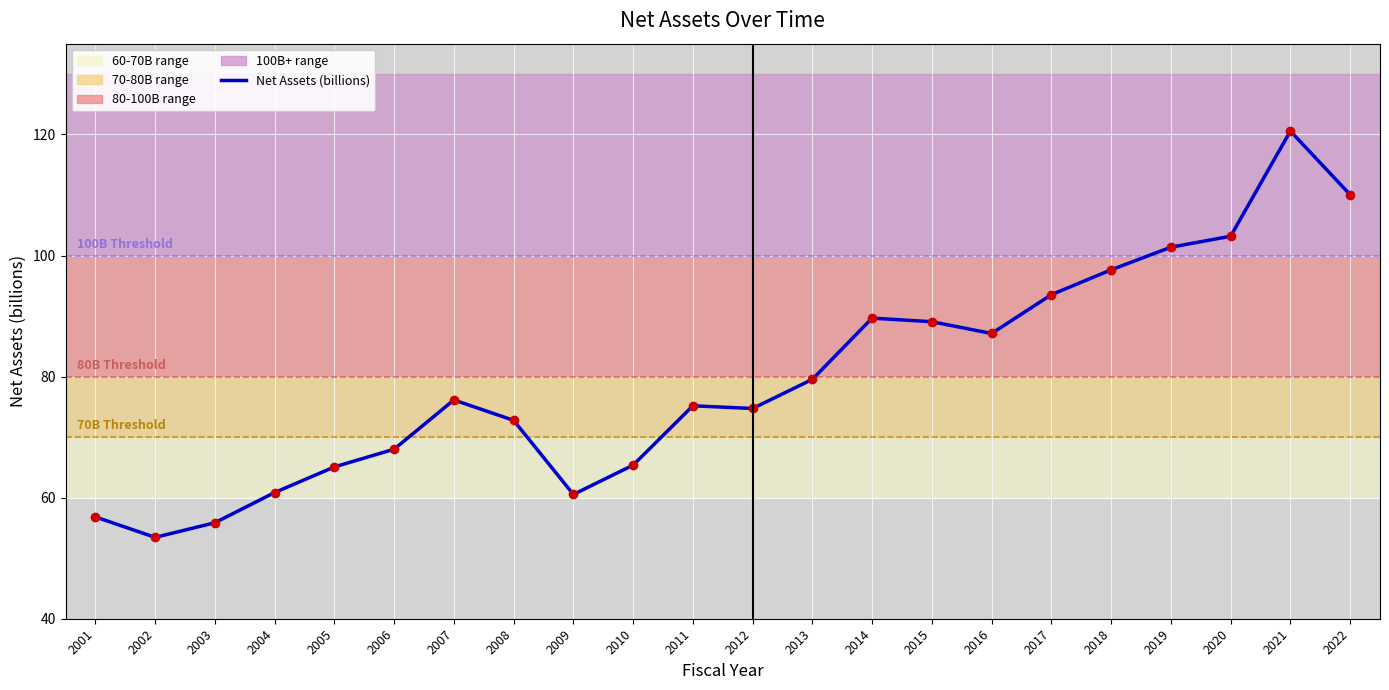

What is the ratio of the value at 2019 to the value at 2005?

1.6